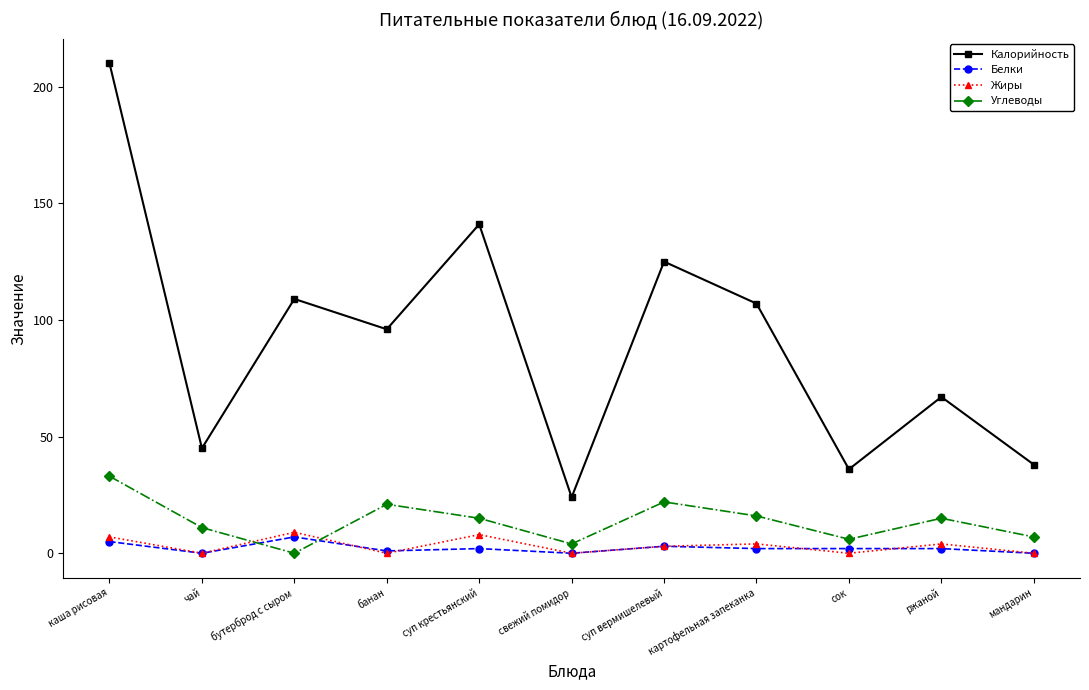

Which series has the largest total across all categories?

Калорийность